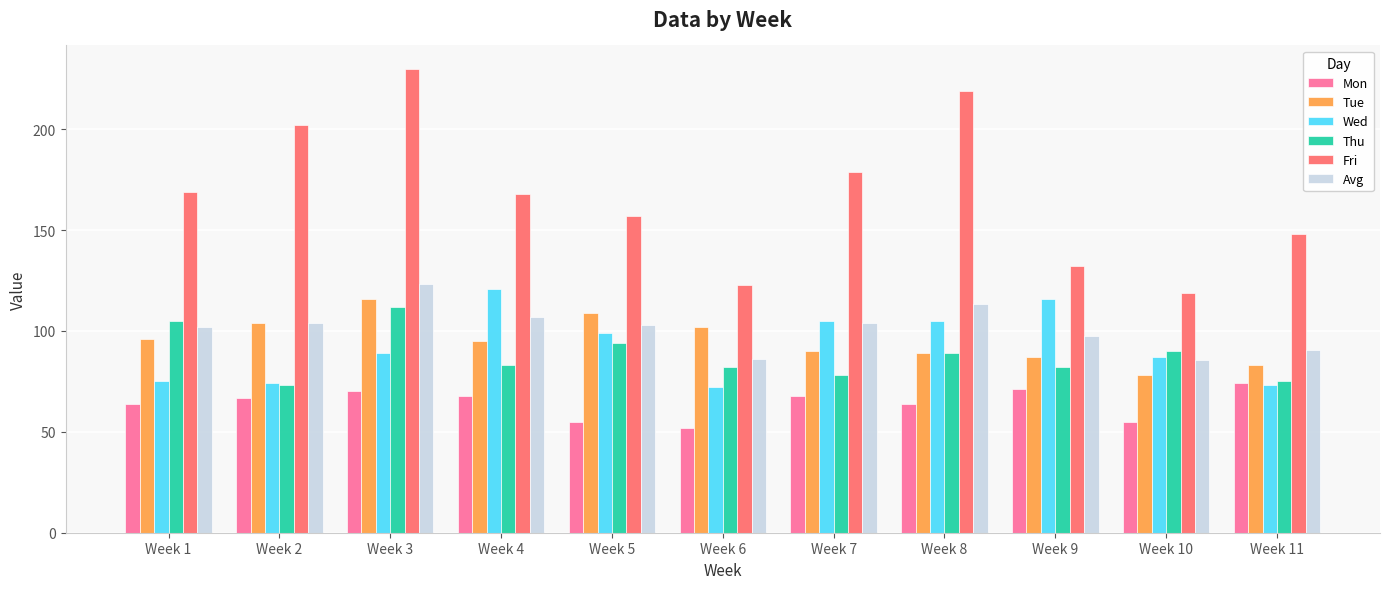

At which category is the sum across all series the highest?

Week 3